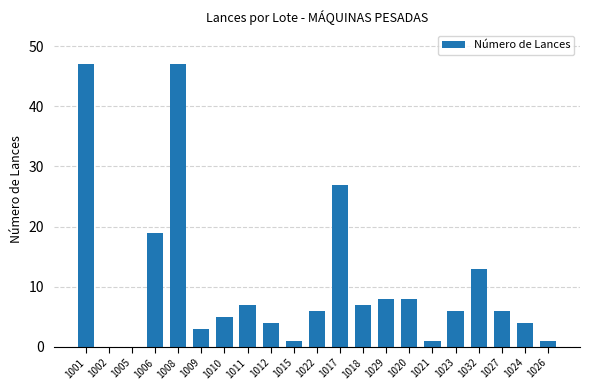

What is the change in value from 1002 to 1021?

+1